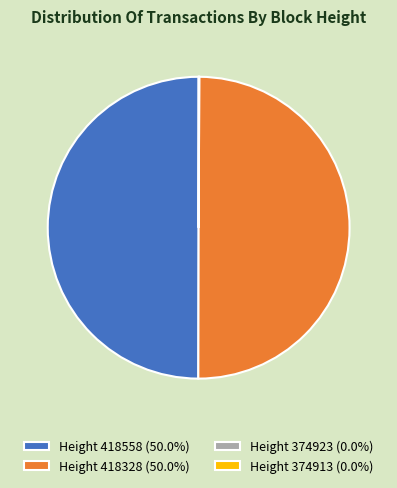

What is the ratio of the value at Height 418328 (50.0%) to the value at Height 418558 (50.0%)?

1.0